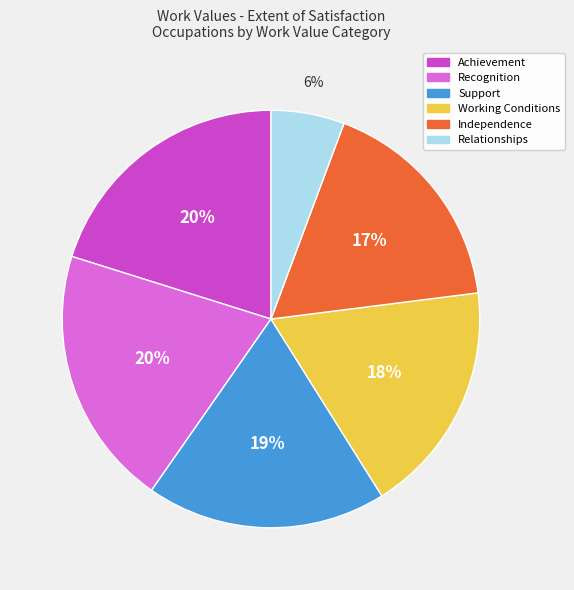

What is the smallest slice in the pie chart?

Relationships